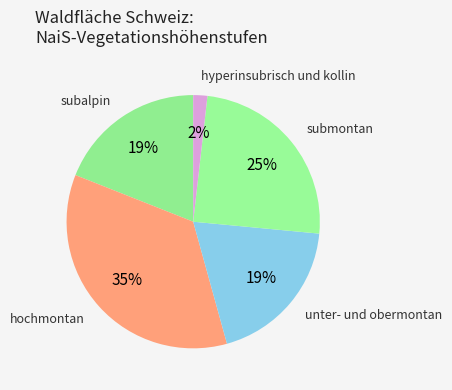

Count the number of slices in the pie.

5